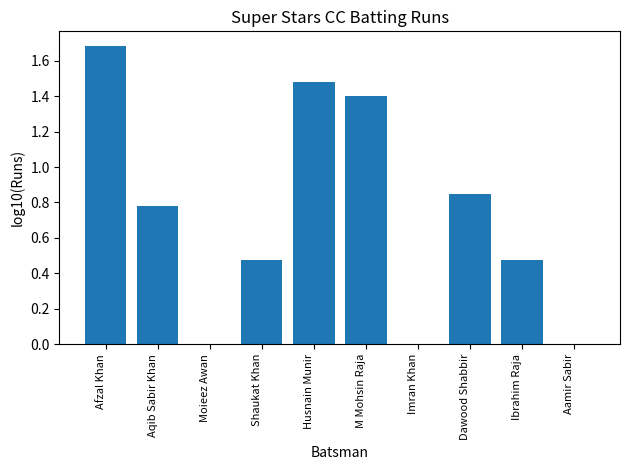

Is it true that the value at Aqib Sabir Khan is 0.4?

False